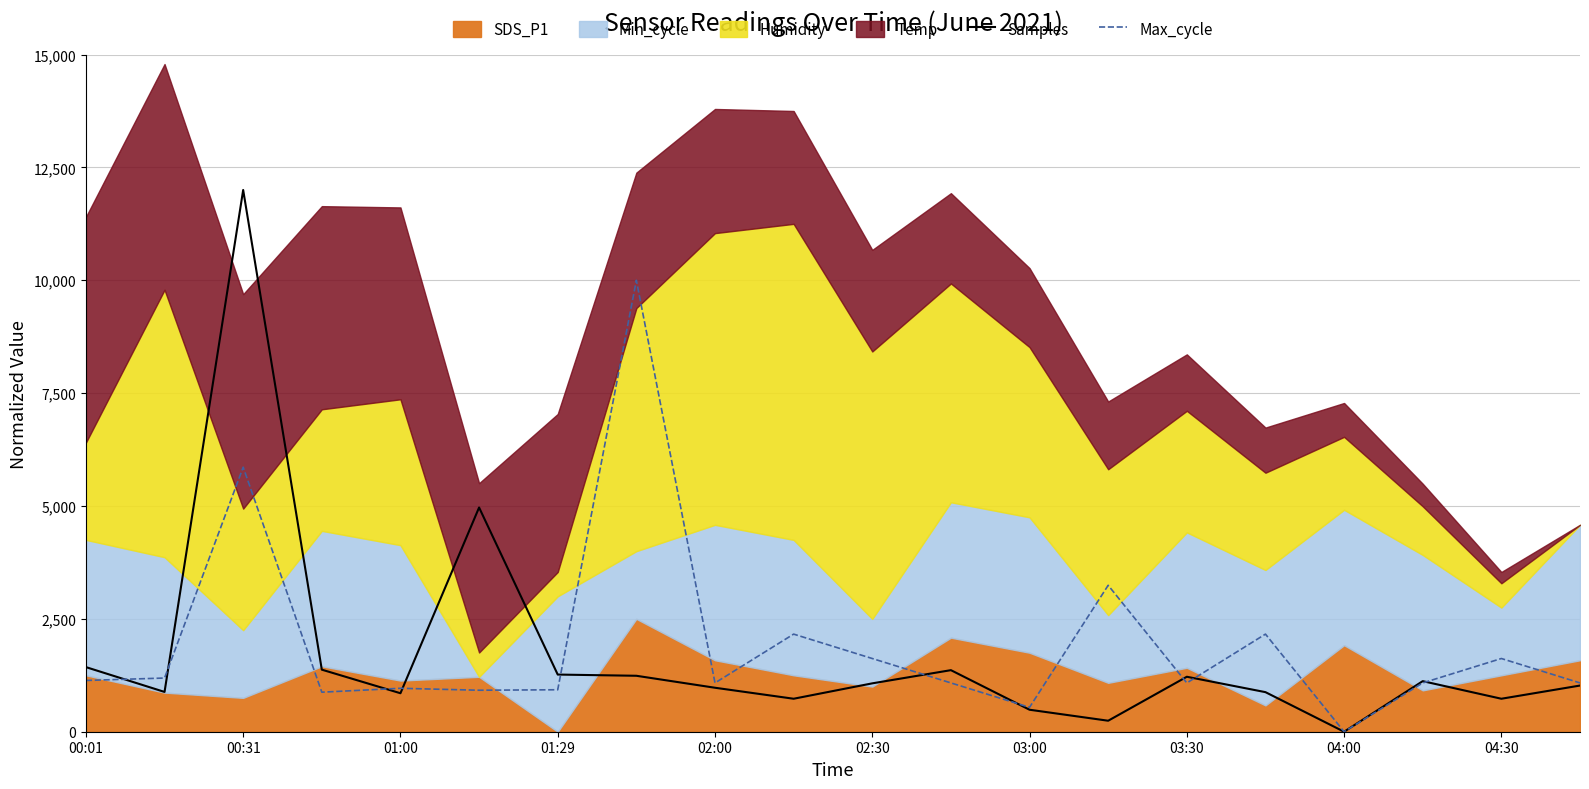

How many times do Max_cycle and Samples cross each other?

10